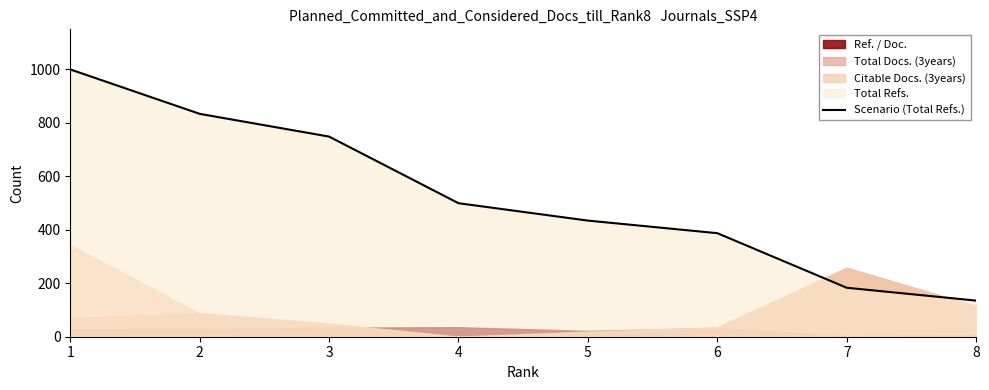

Between 1 and 6, which is larger?

1